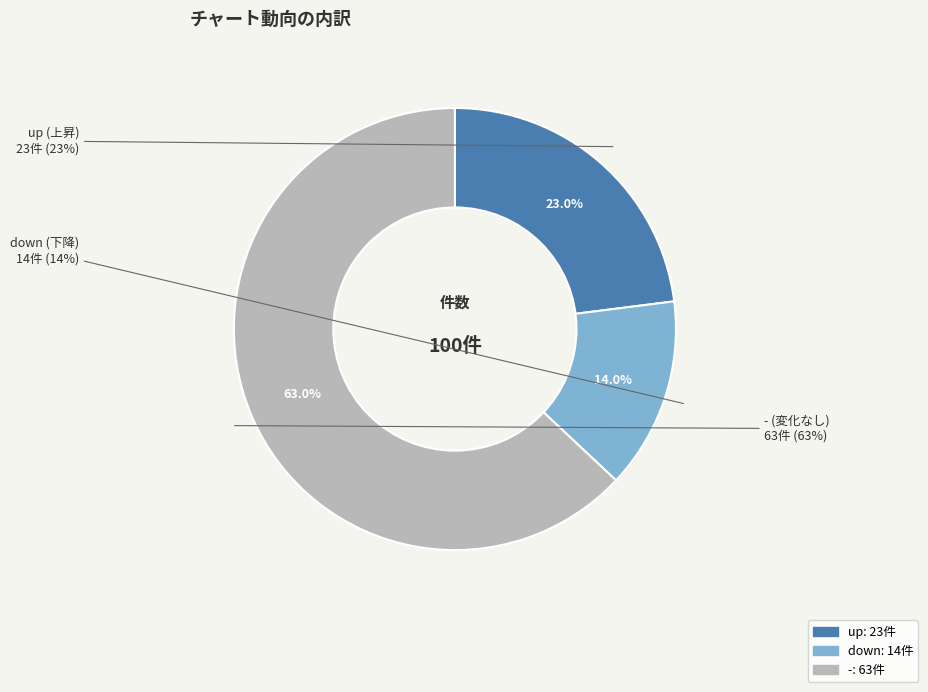

What percentage is the up slice, to the nearest percent?

23%